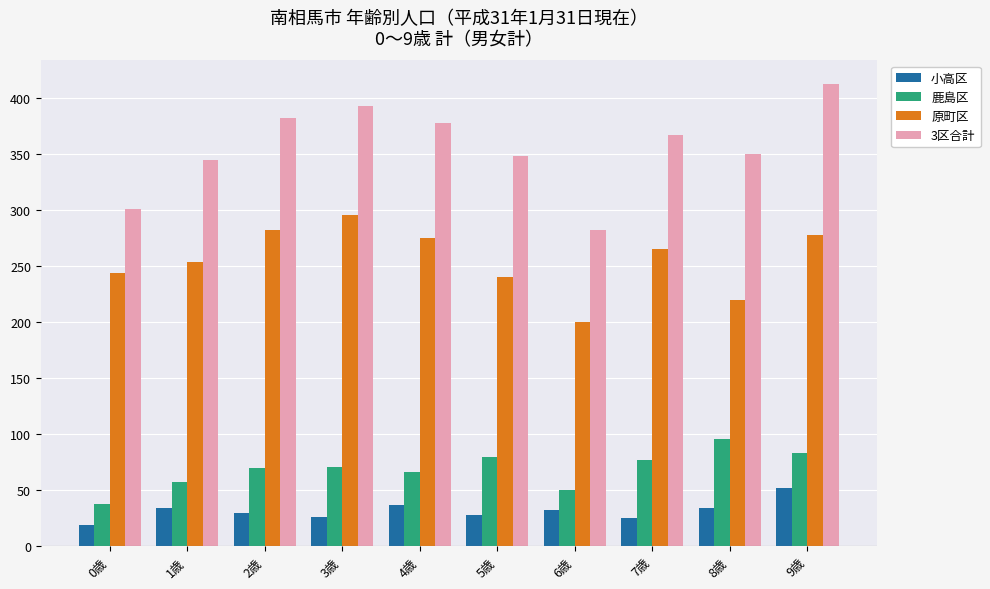

Read the 原町区 value at 2歳.

282